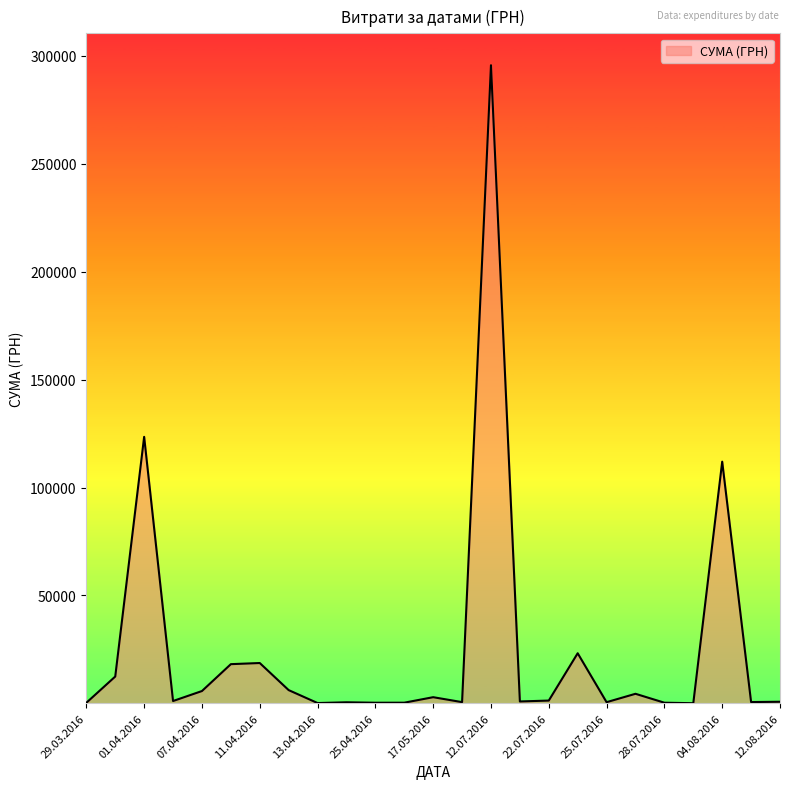

What is the difference between the maximum and minimum values?

295540.8